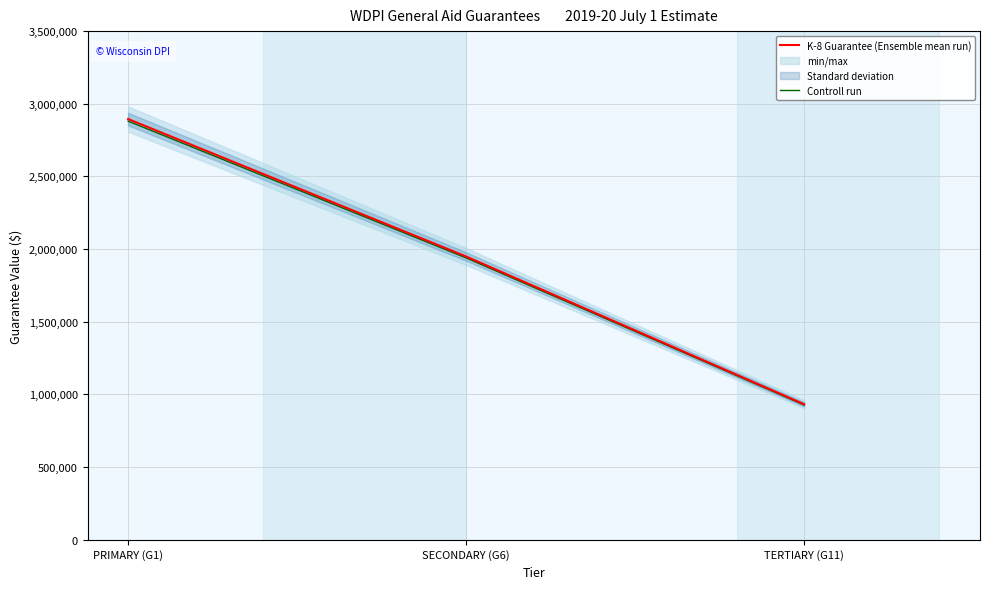

What is the average value of the K-8 Guarantee (Ensemble mean run) series?

1925411.3